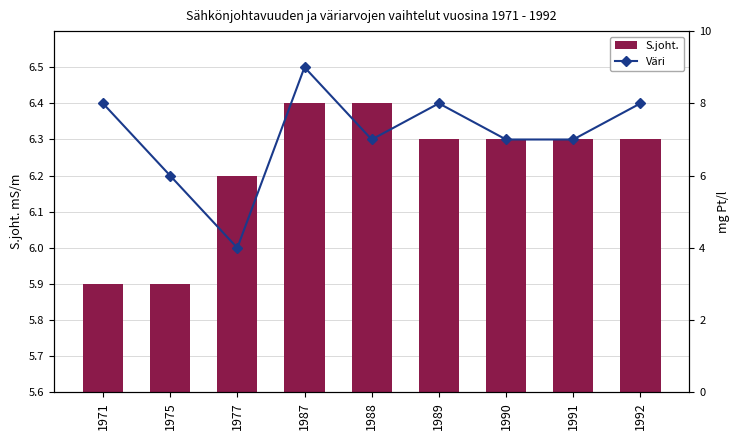

What is the minimum value for S.joht.?

5.9